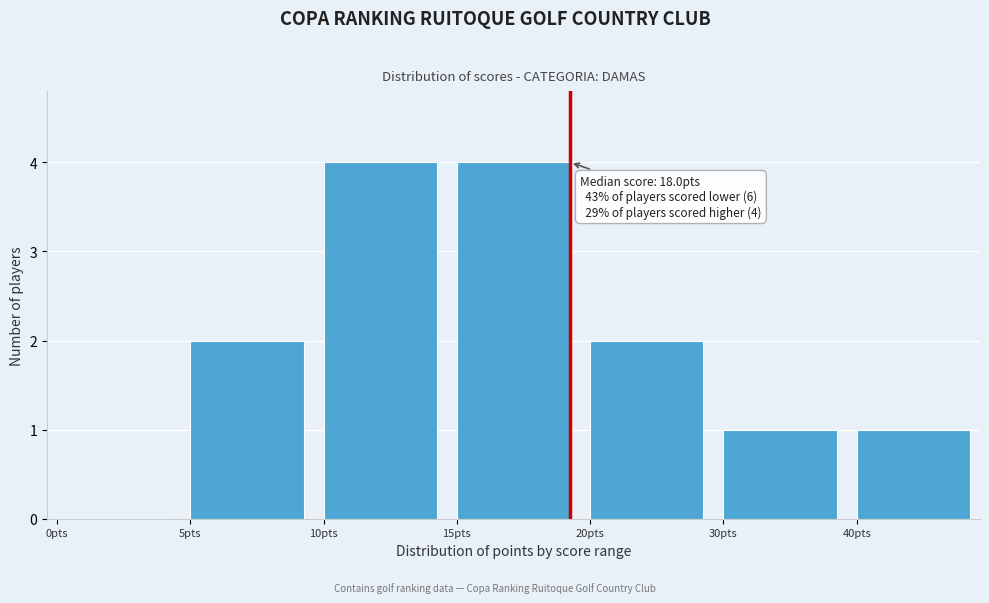

Reading left to right, list all the values displayed in this chart.

0pts=0	5pts=2	10pts=4	15pts=4	20pts=2	30pts=1	40pts=1